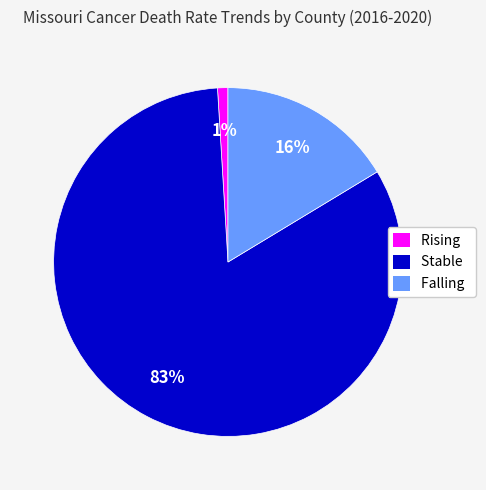

Rank the categories by value from lowest to highest.

Rising, Falling, Stable